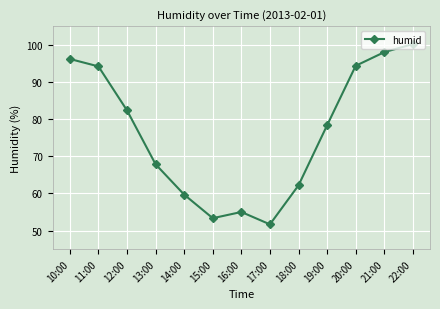

Is this an area chart (filled region under the line)?

No